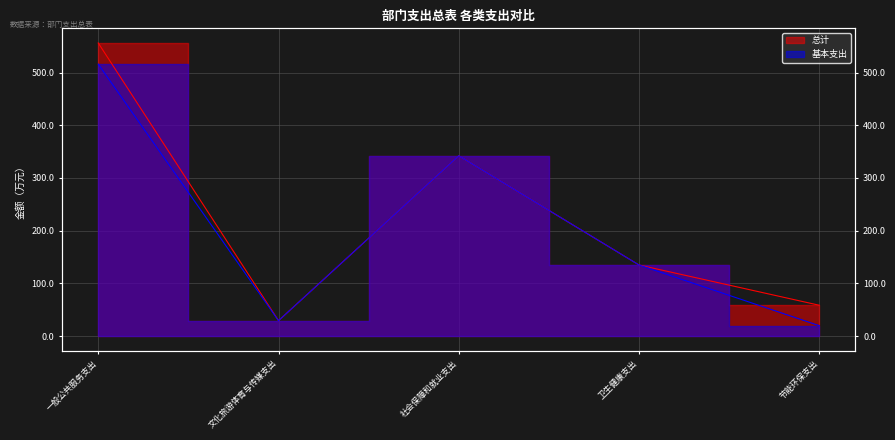

Rank the series at 卫生健康支出 from lowest to highest value.

总计, 基本支出